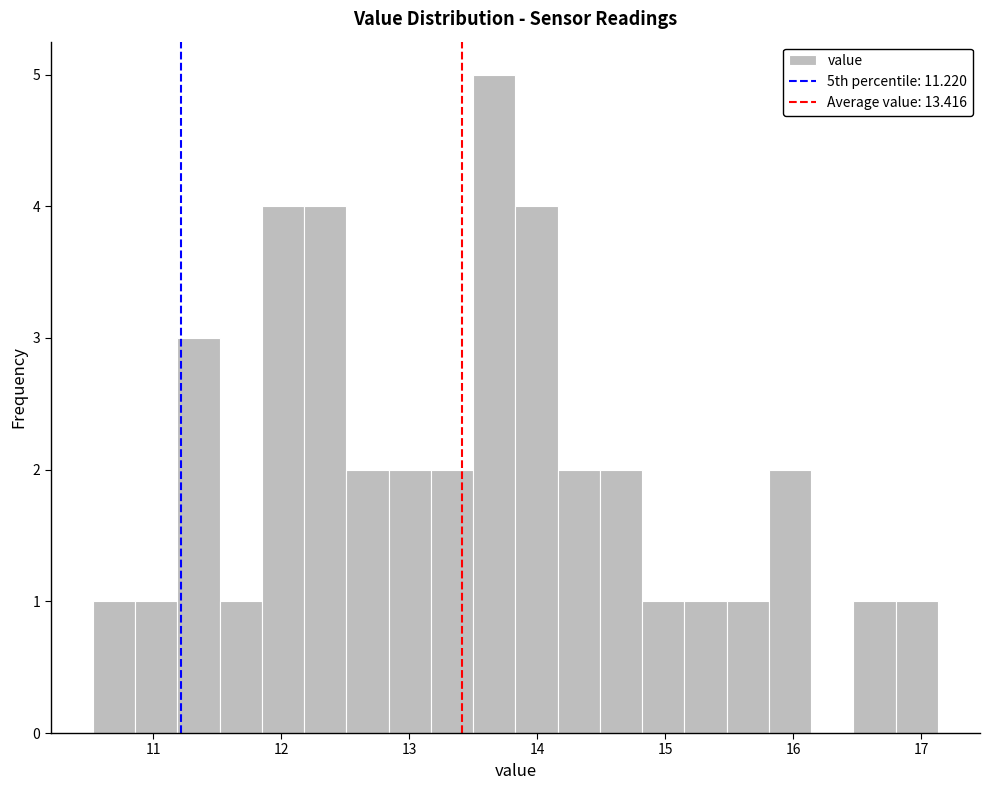

Read against the x-axis, roughly where is the centre of the tallest bar?

13.7